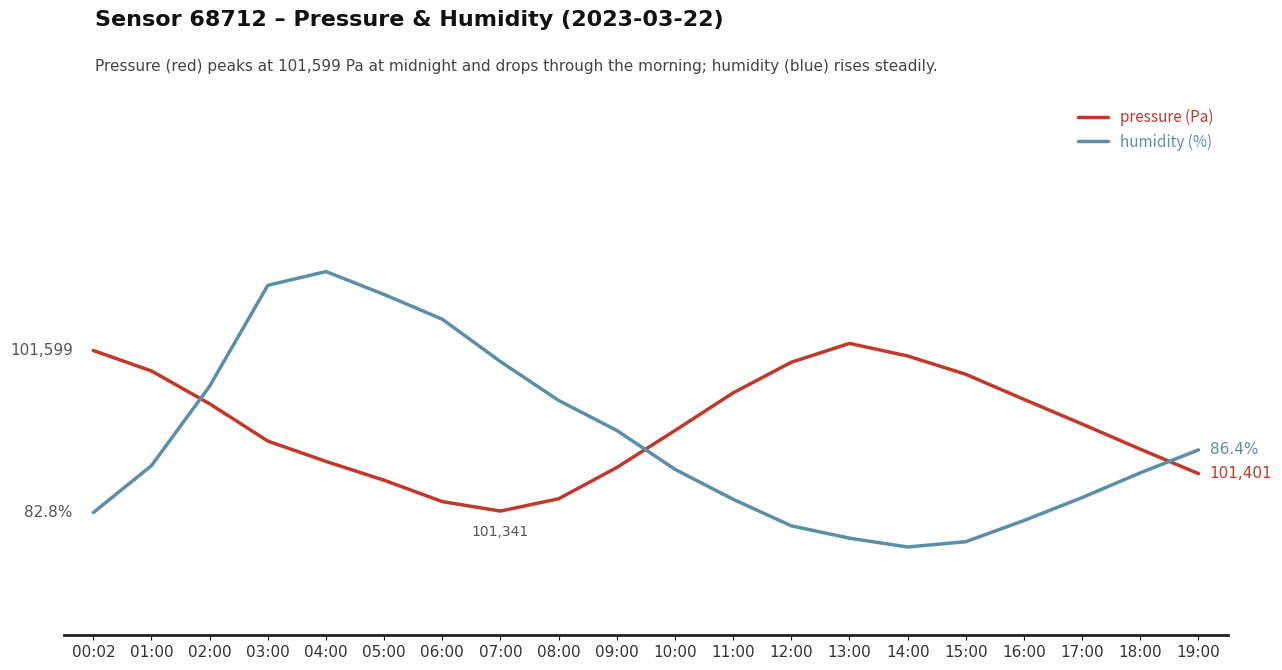

Does the chart display data point markers on the line(s)?

No